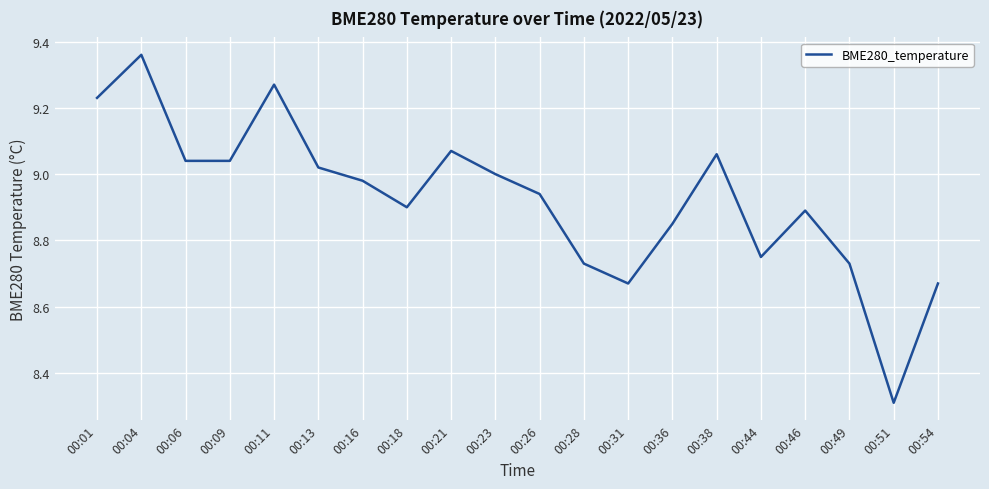

Count the number of data series in this chart.

1